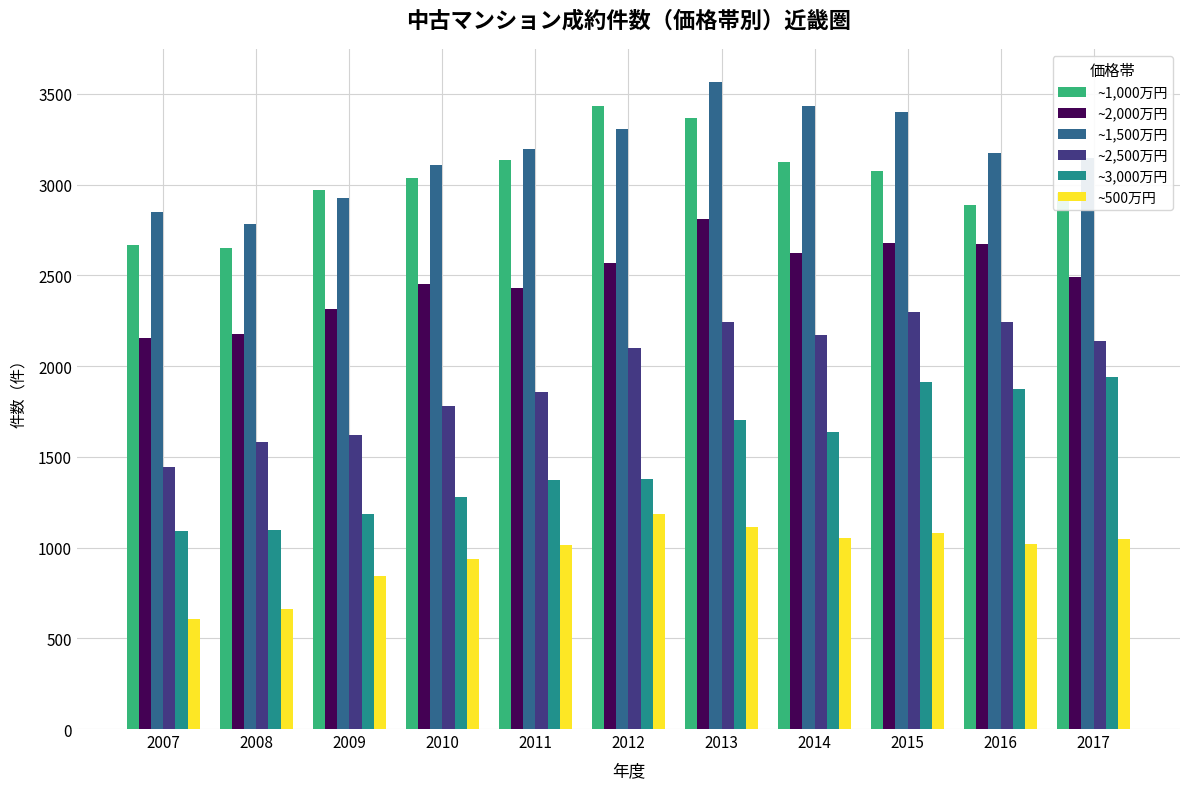

Which series changed the most between 2011 and 2012?

~1,000万円